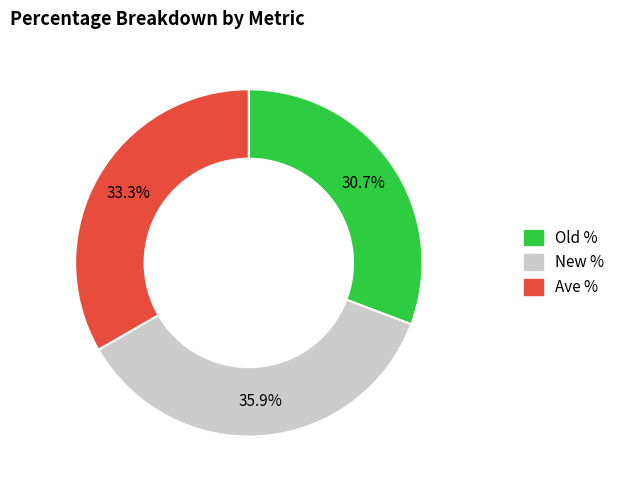

Do Old % and New % together represent more than half of the pie?

Yes